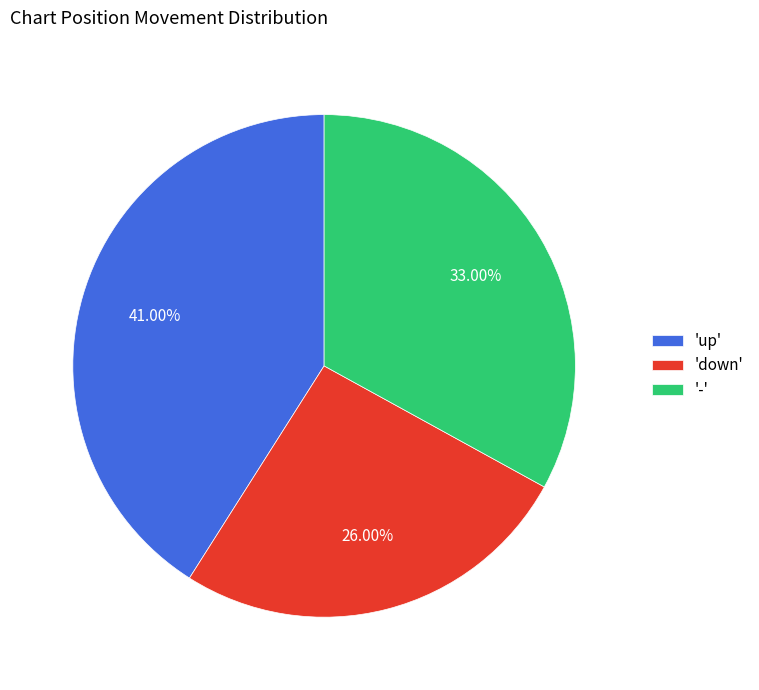

Which category has the smallest portion of the pie?

'down'